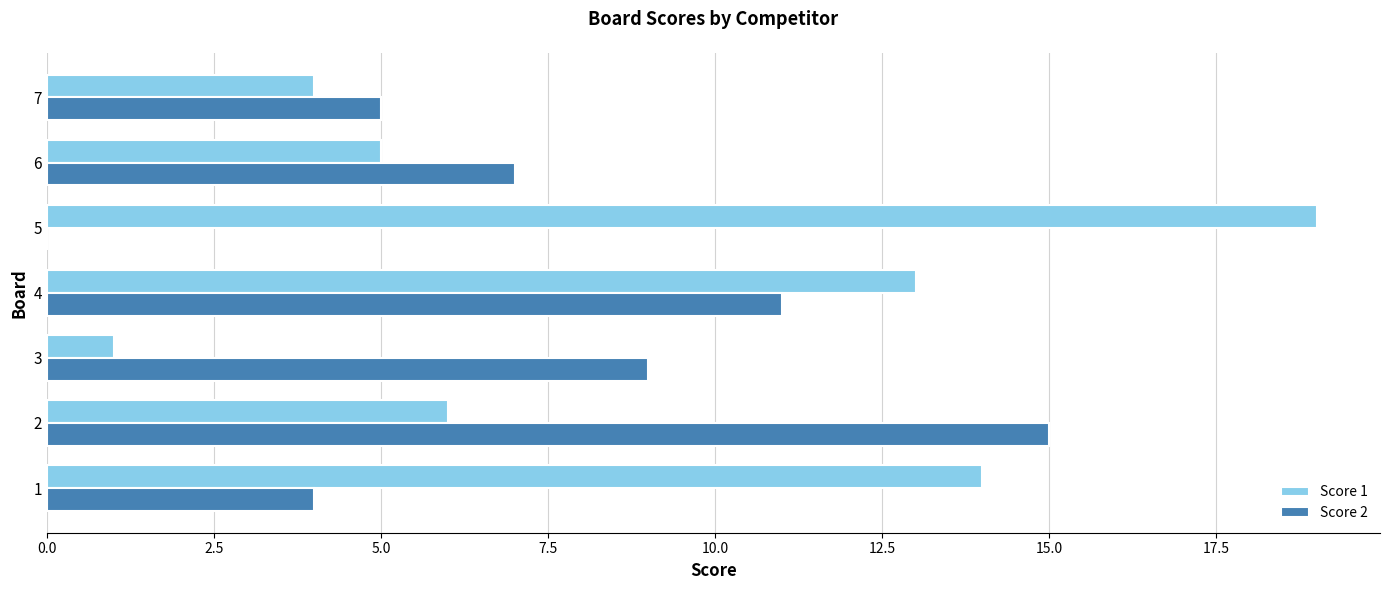

The Score 2 series shows 0 at 5. True or false?

True